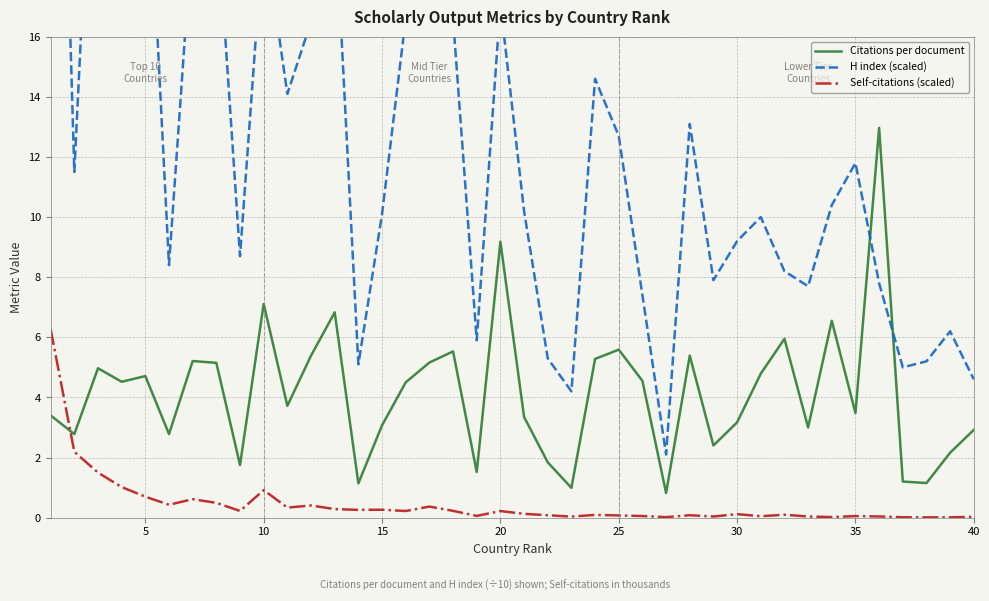

What is the value of the Self-citations (scaled) point at the 14th from the left?

0.3